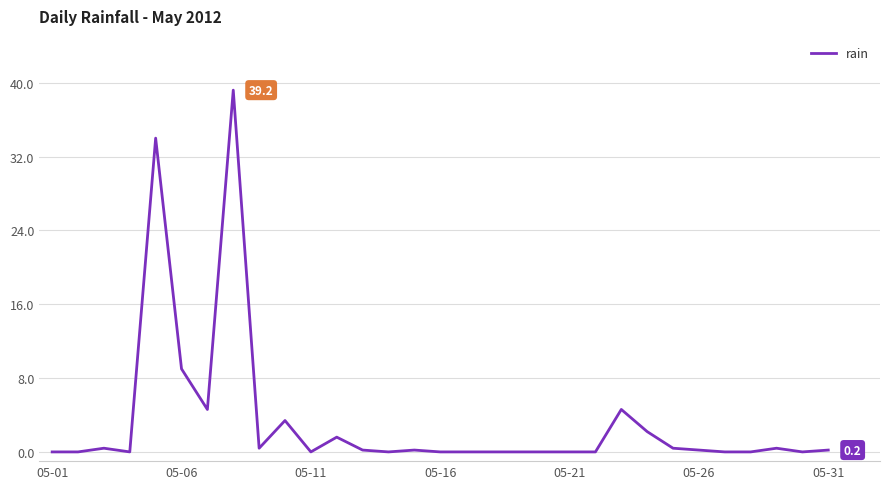

What is the difference between the maximum and minimum values?

39.2